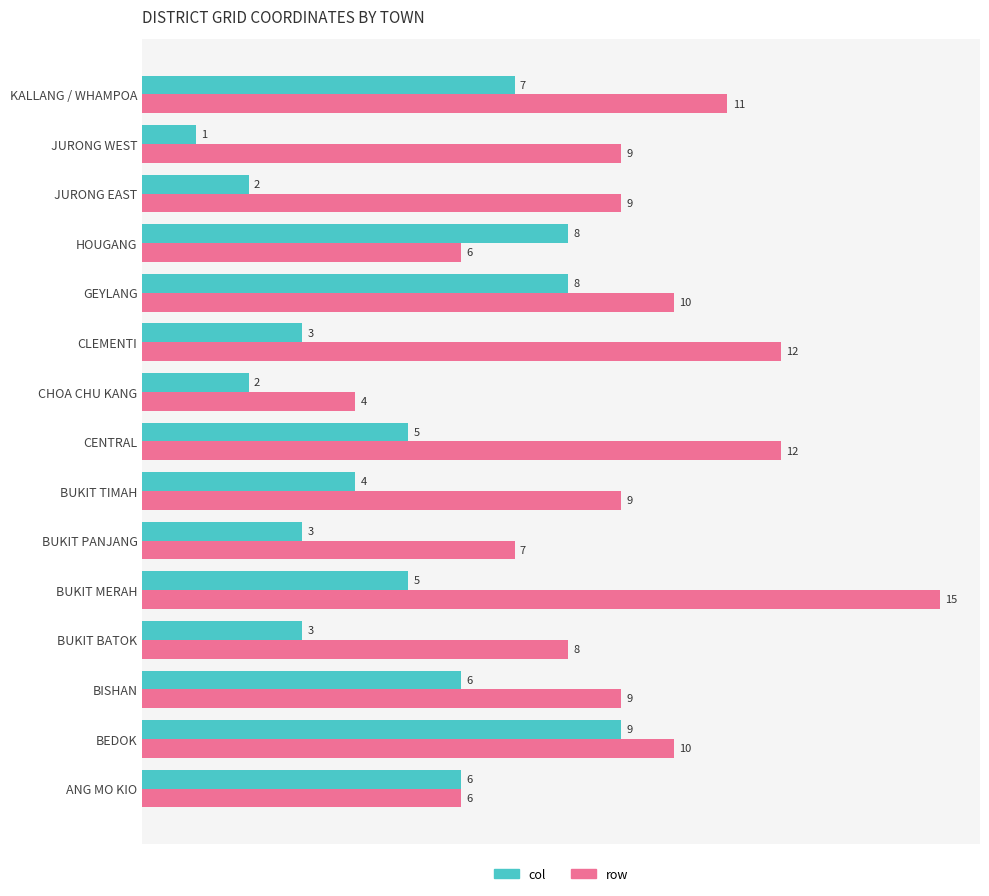

What is the difference between the maximum and minimum values in the row series?

11